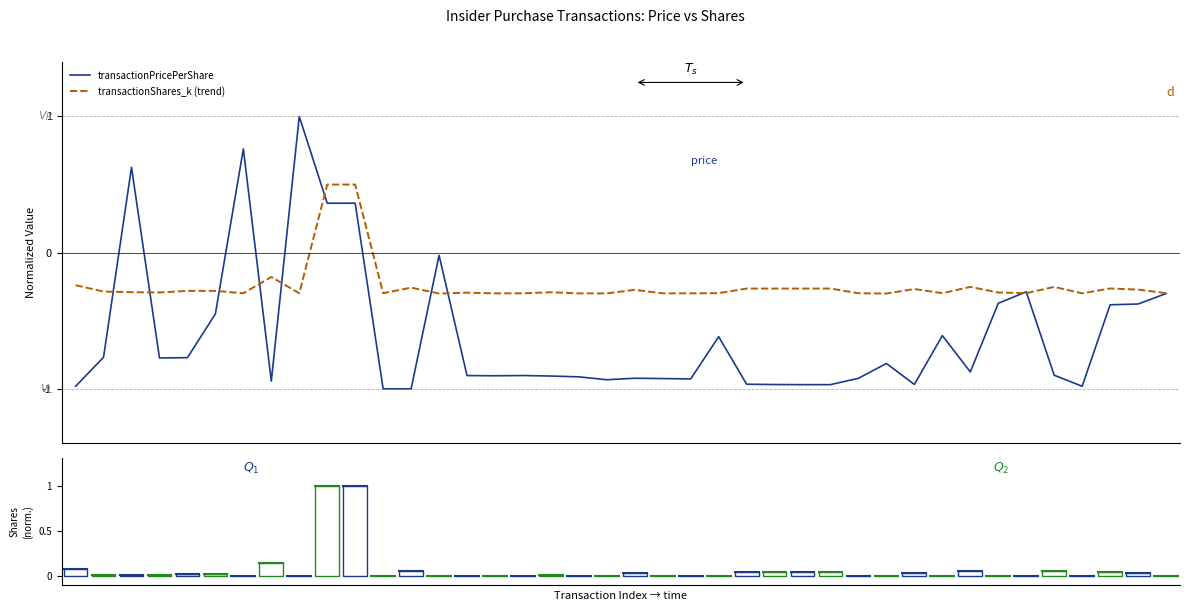

What is the value of the transactionPricePerShare bar at the 8th from the left?

-0.9